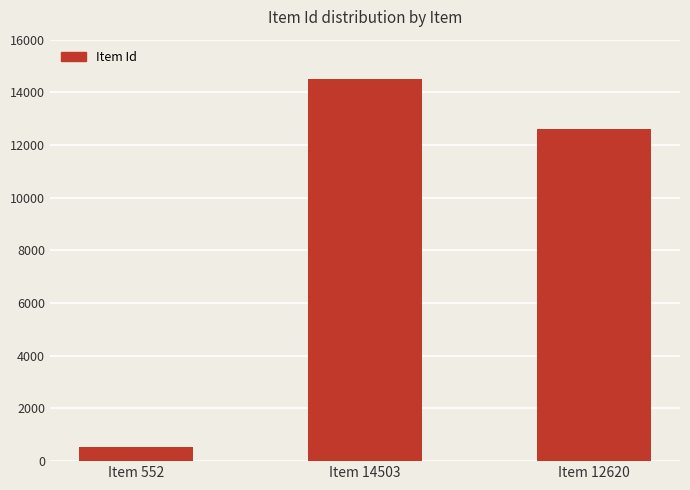

What is the label of the 2nd bar from the right?

Item 14503